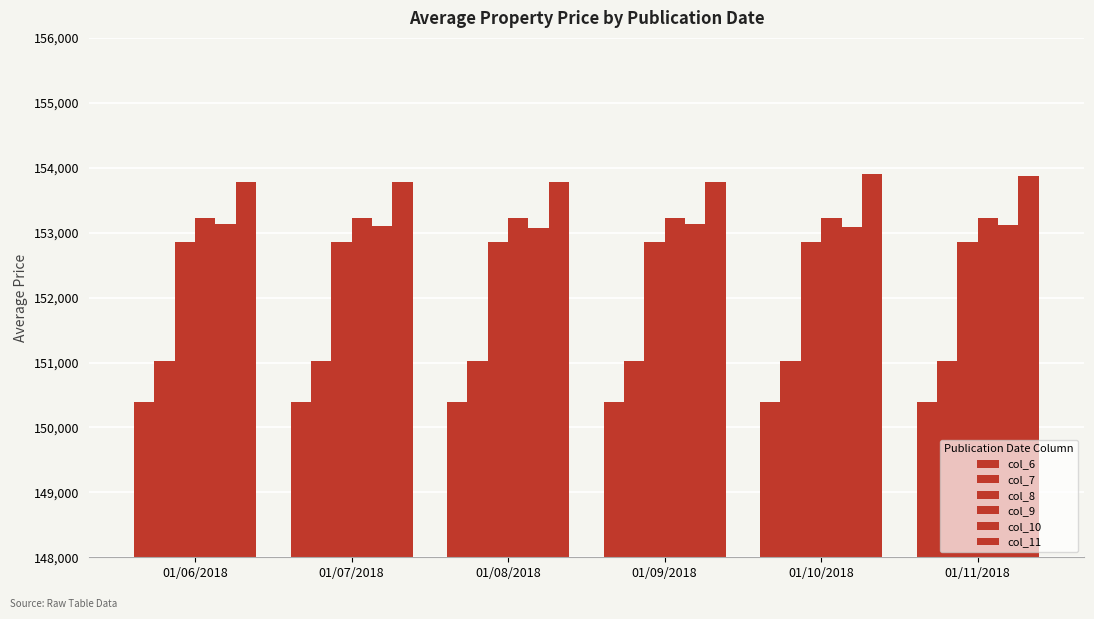

How many bars are there in total?

36